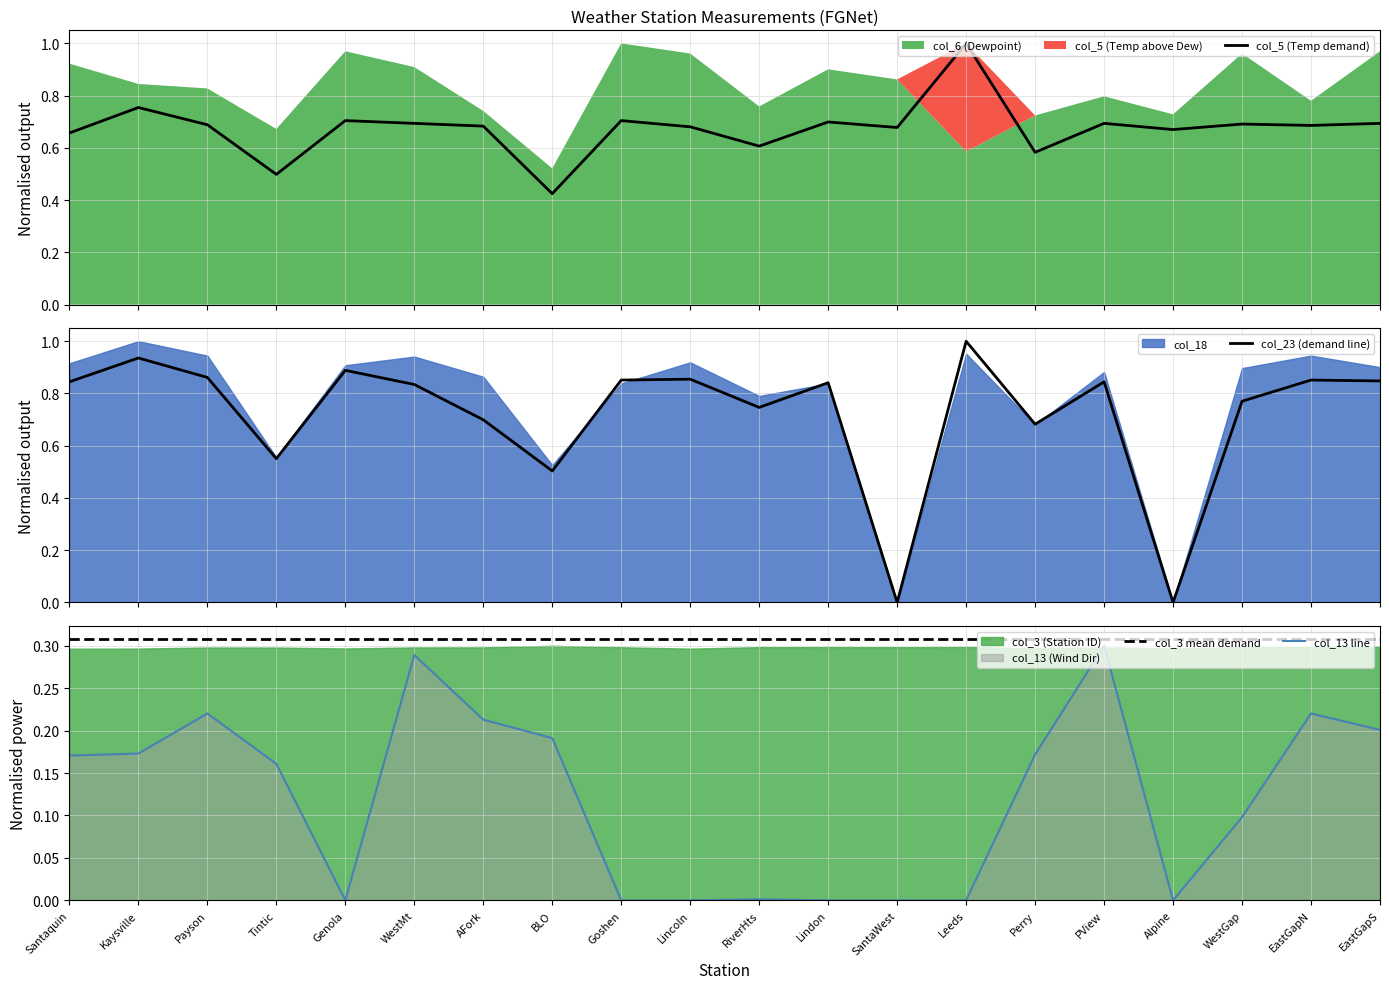

What is the maximum value for col_23 (demand line)?

1.0